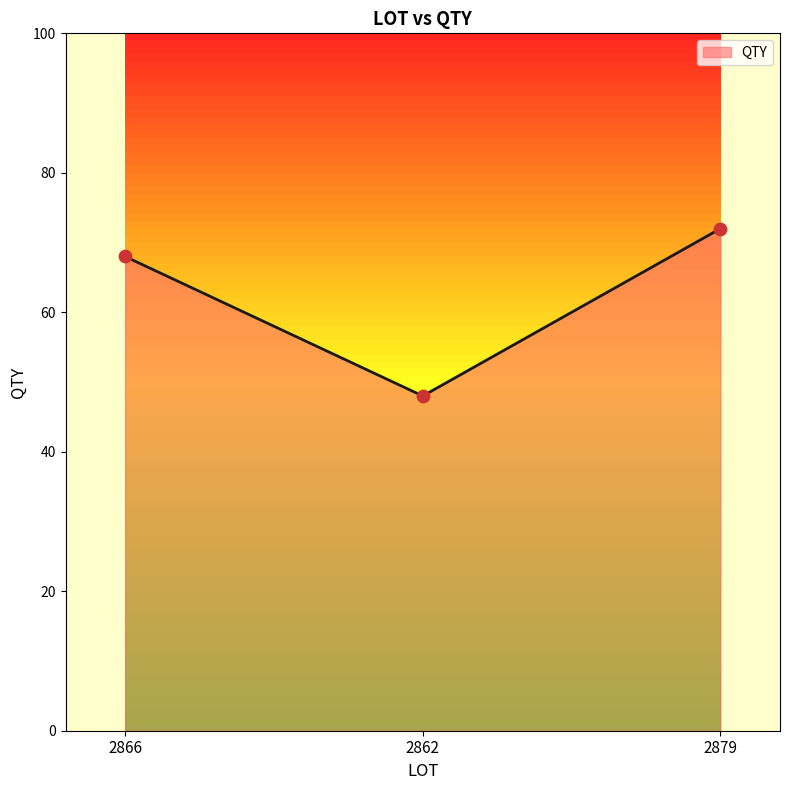

What is the change in value from 2866 to 2879?

+4